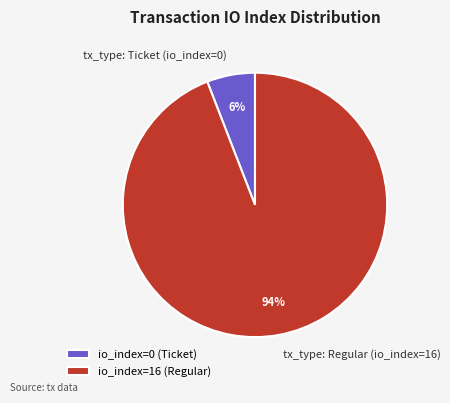

Is there any slice that represents more than half of the pie?

Yes